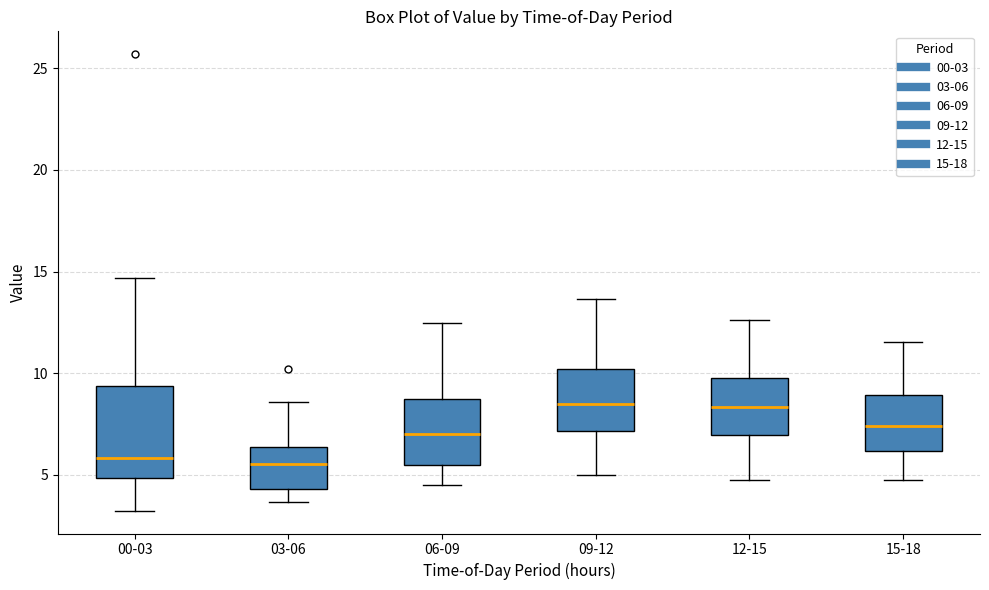

Comparing the boxes themselves (not the whiskers), which one is the tallest?

00-03